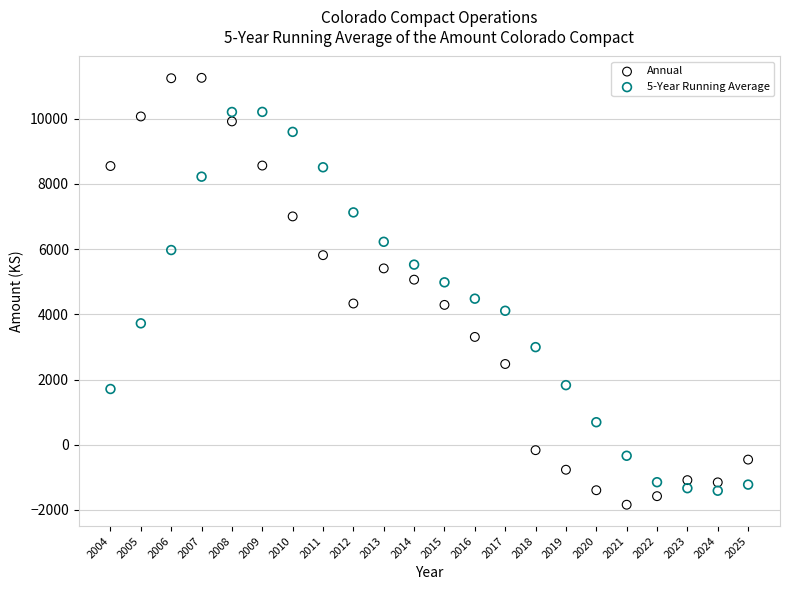

Which series has the widest spread of Y values?

Annual